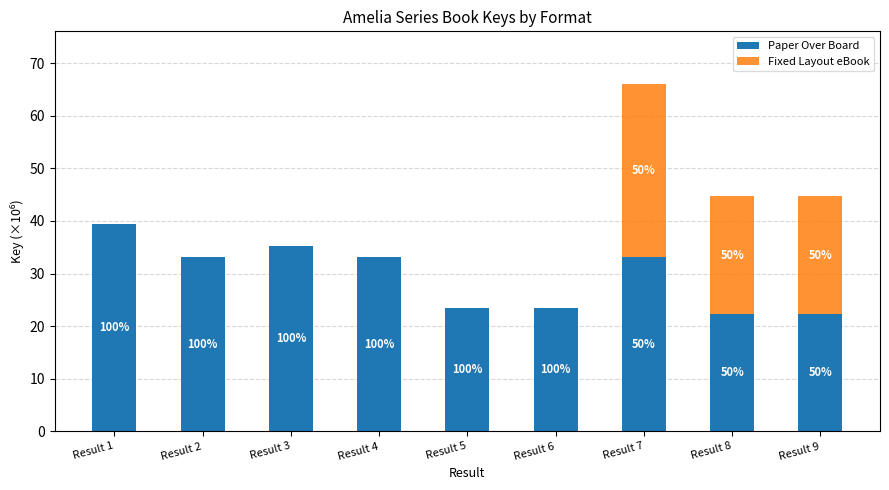

The value of Fixed Layout eBook at Result 2 is 0.0. True or false?

True